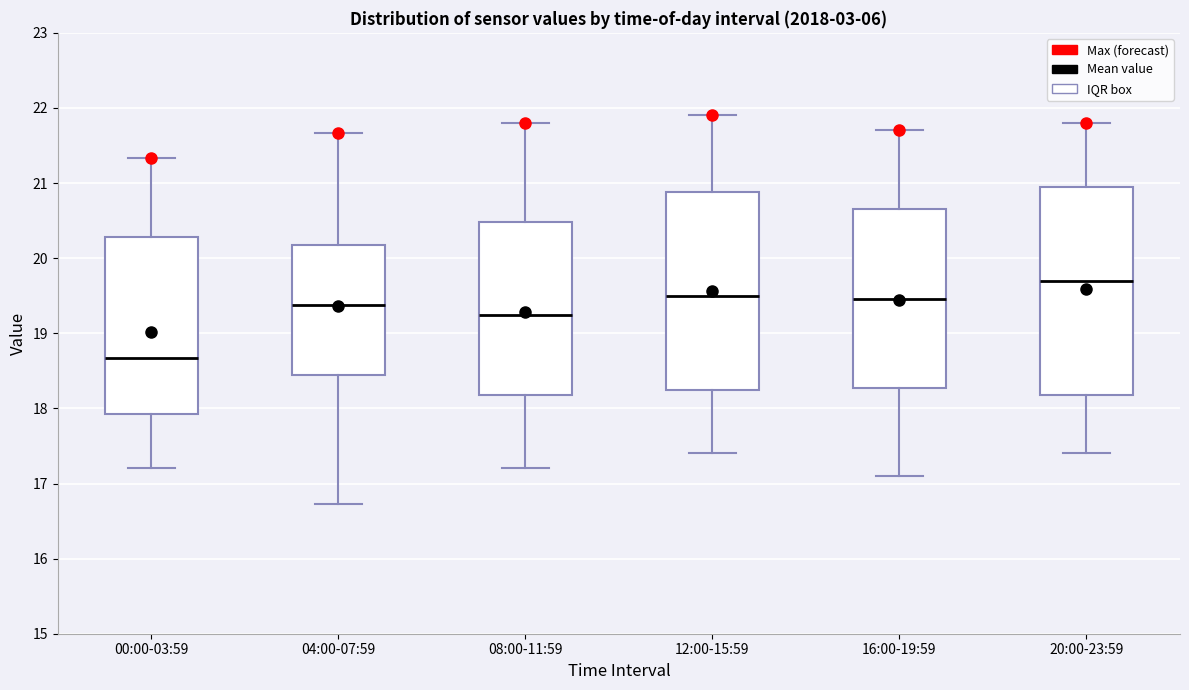

Reading left to right, read every box against the y-axis: the position of its median line, the range the box covers, and the ends of its whiskers. The values are not printed on the chart, so give them approximately, as read against the axis.

00:00-03:59: median 18.7, box 17.9 to 20.3, whiskers 17.2 to 21.3
04:00-07:59: median 19.4, box 18.4 to 20.2, whiskers 16.7 to 21.7
08:00-11:59: median 19.3, box 18.2 to 20.5, whiskers 17.2 to 21.8
12:00-15:59: median 19.5, box 18.3 to 20.9, whiskers 17.4 to 21.9
16:00-19:59: median 19.5, box 18.3 to 20.7, whiskers 17.1 to 21.7
20:00-23:59: median 19.7, box 18.2 to 21.0, whiskers 17.4 to 21.8